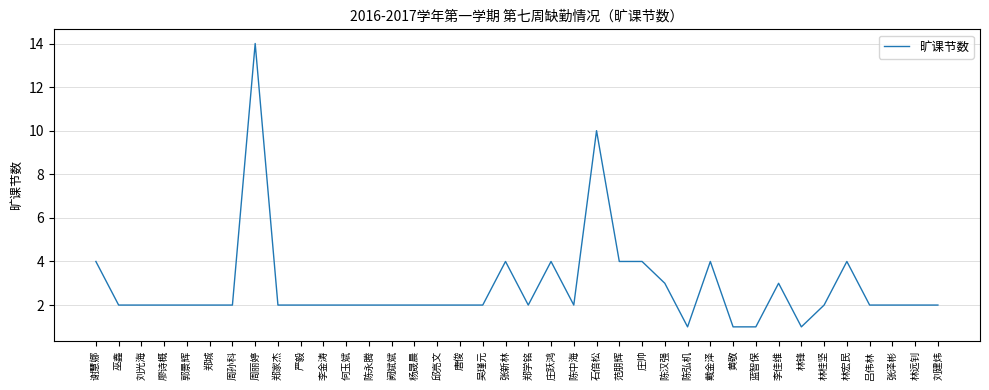

What is the difference between the maximum and second lowest values?

13